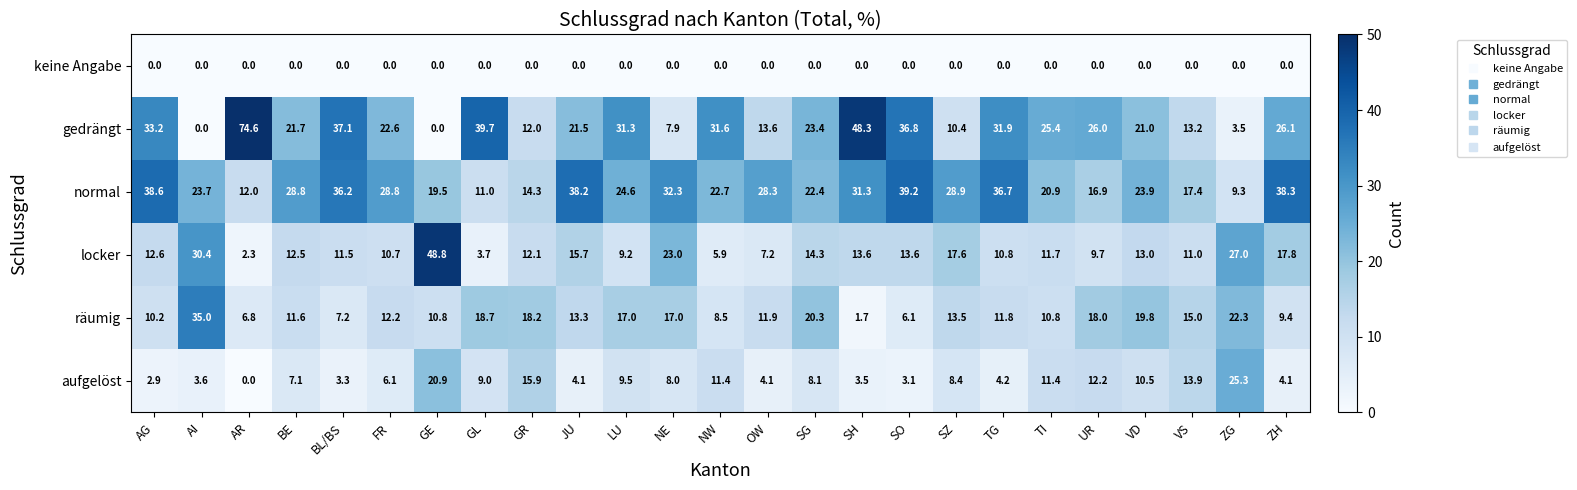

How many categories are shown in the chart?

25